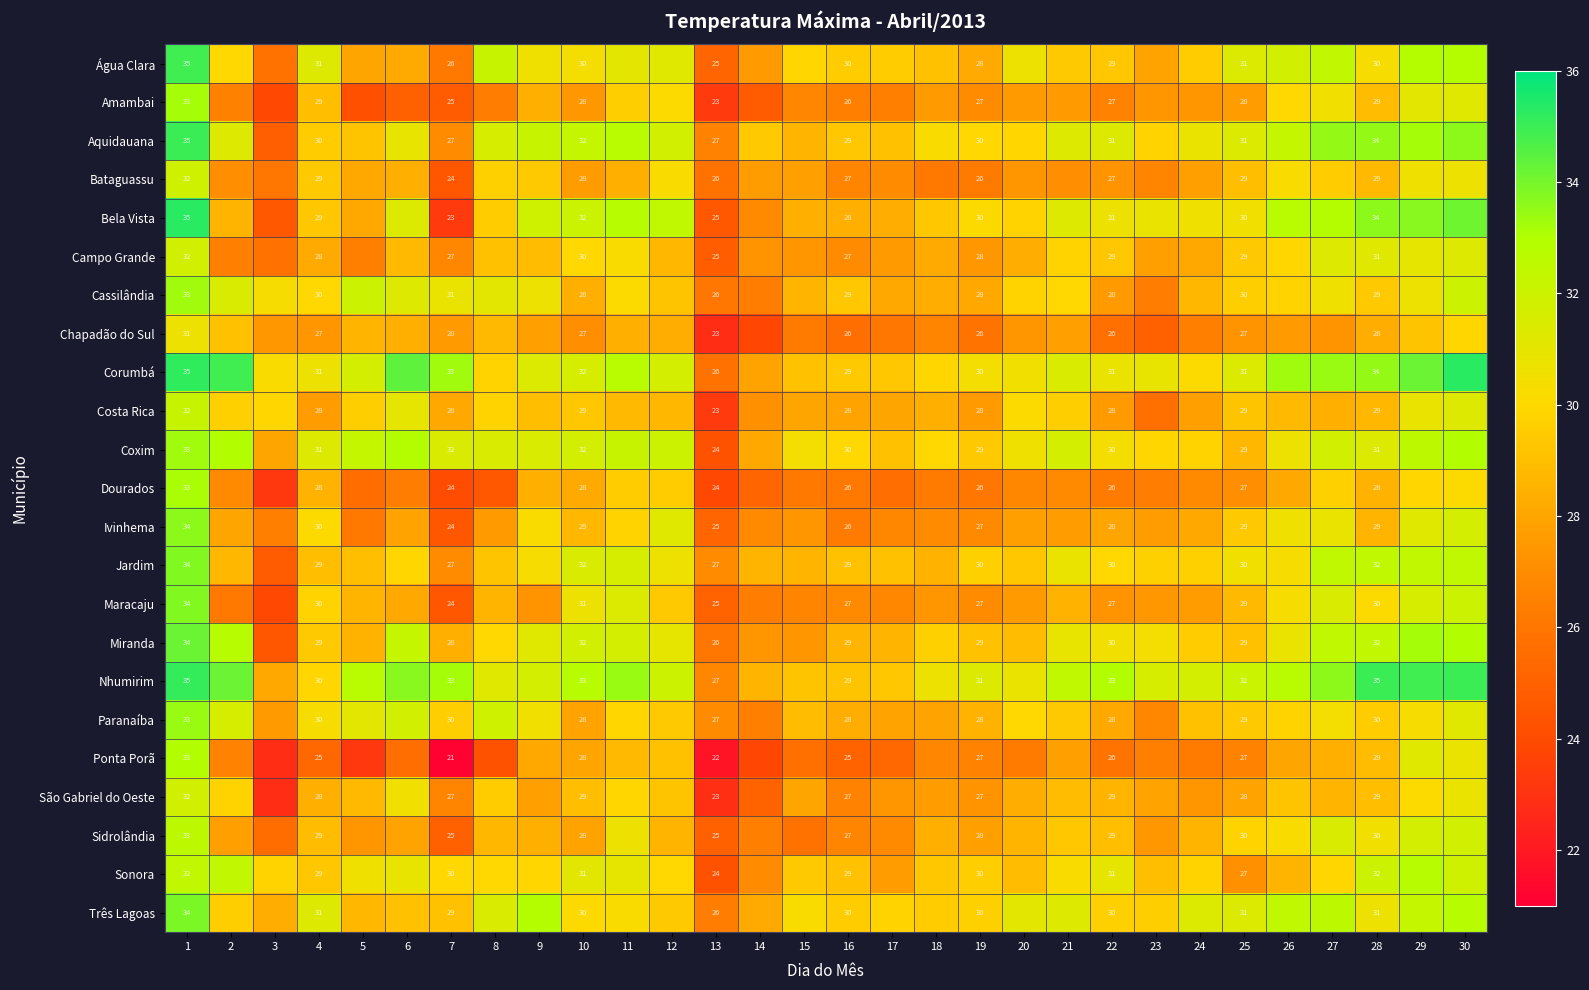

True or false: Costa Rica has a value of 18.6 at 25.

False